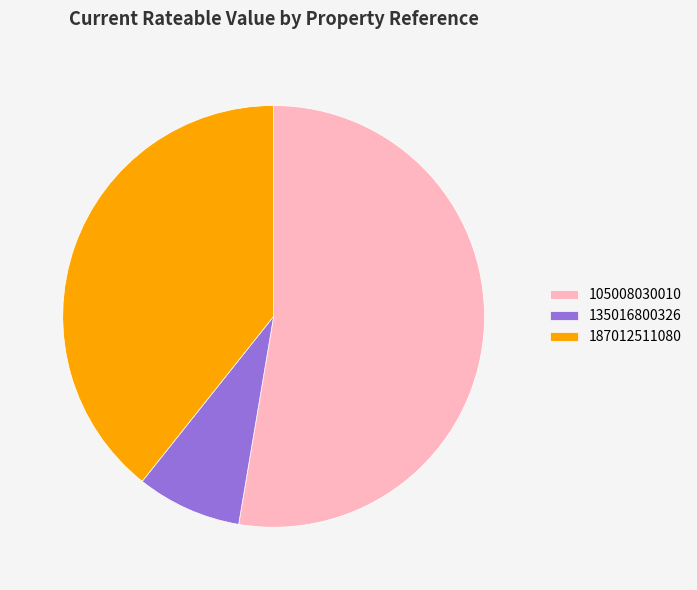

Is it true that 105008030010 is 53% of the pie?

True